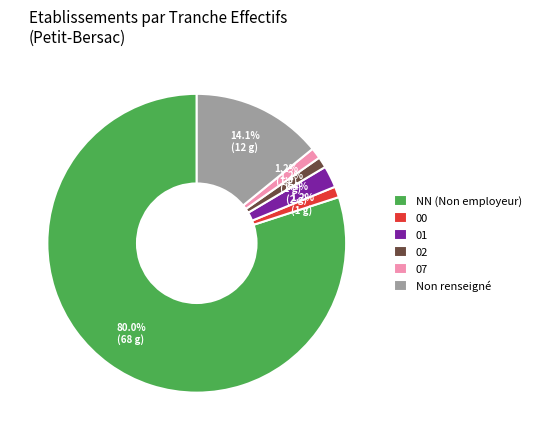

Is 00 the majority of the pie?

No